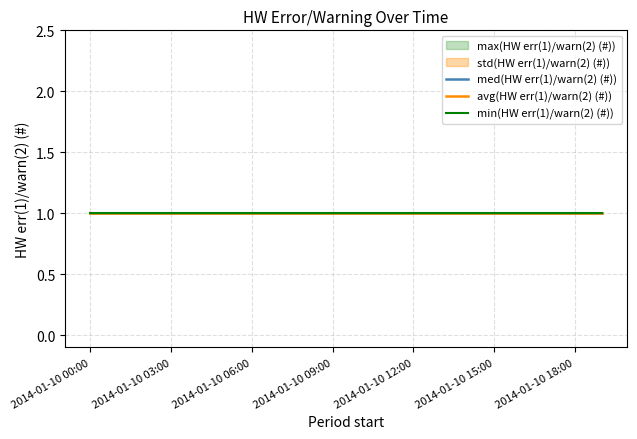

Which has a higher value, 2014-01-10 10:00 or 2014-01-10 11:00?

2014-01-10 10:00